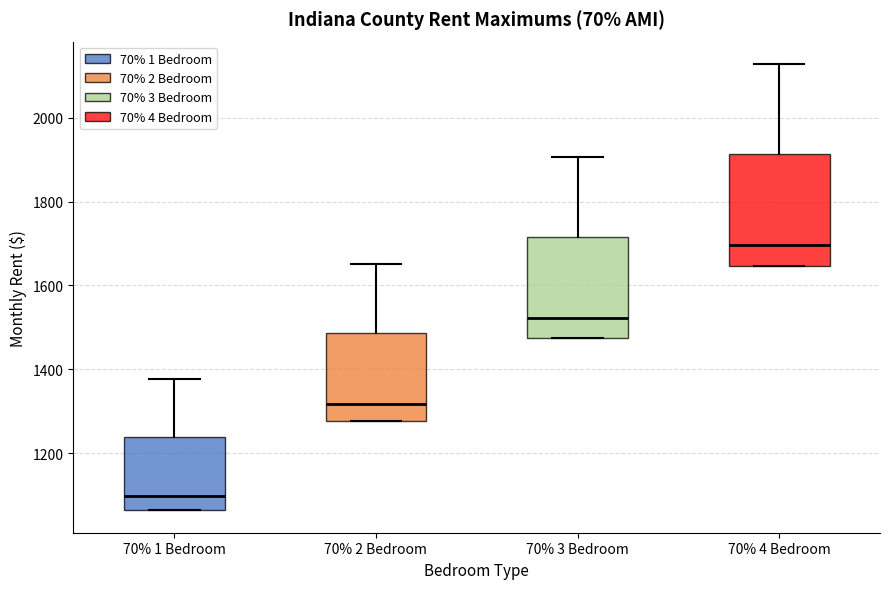

Comparing the boxes themselves (not the whiskers), which one is the tallest?

70% 4 Bedroom